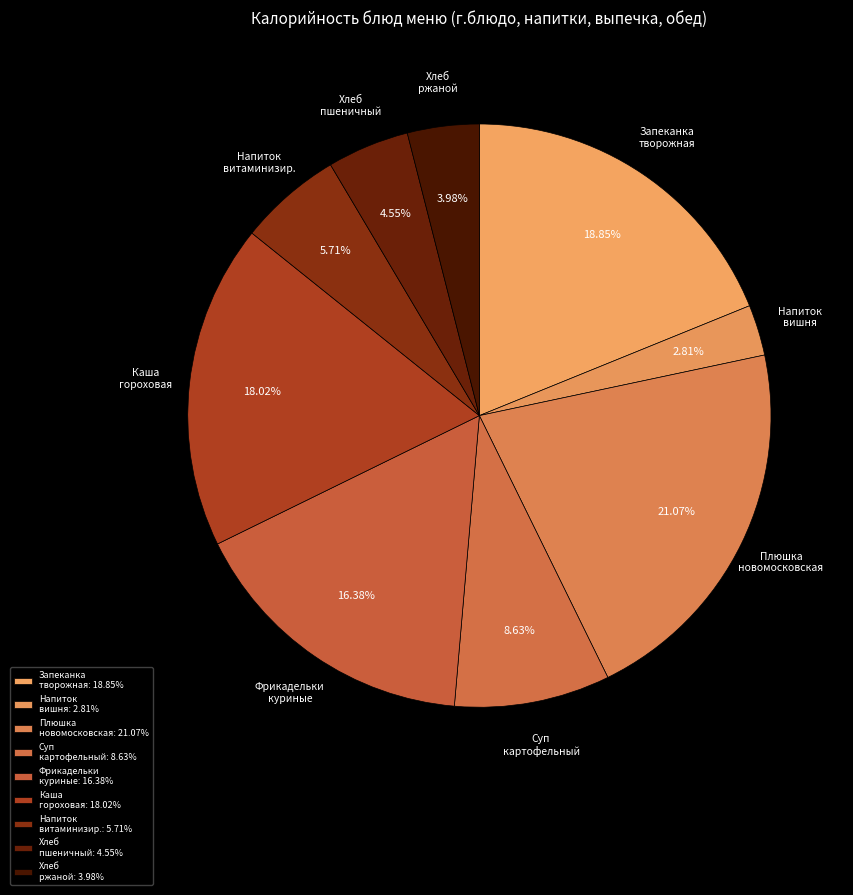

How many slices are in this pie chart?

9